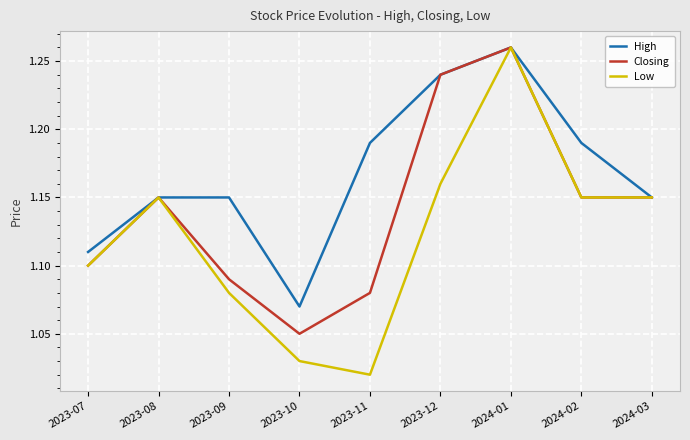

True or false: Closing has a value of 0.7 at 2024-02.

False